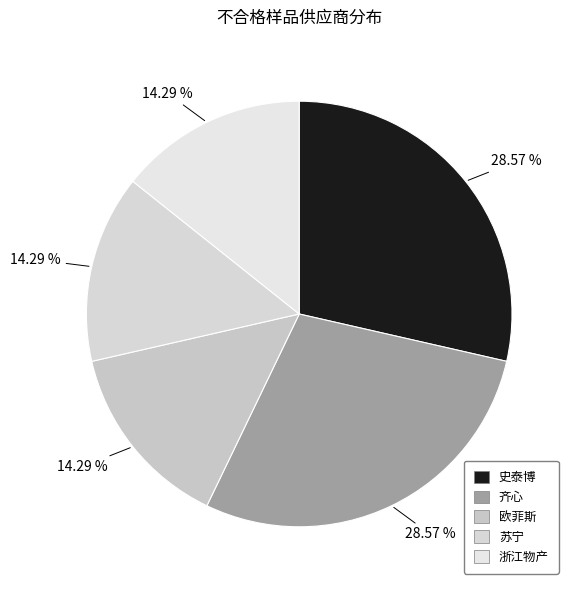

Does 苏宁 account for over 50% of the chart?

No